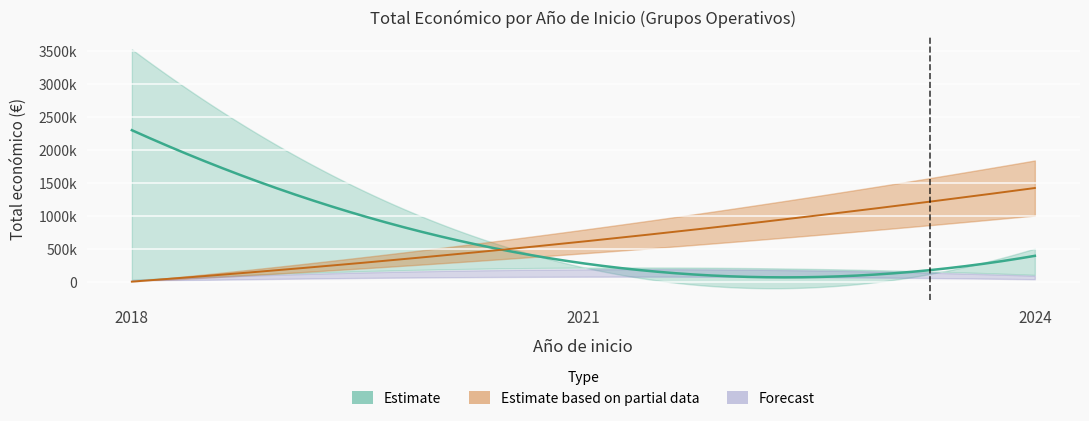

At which category does Total economico reach its first local peak?

2018